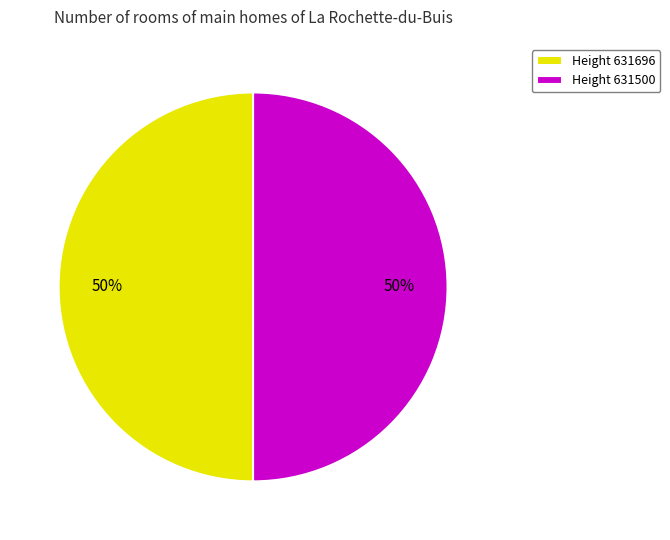

To the nearest percent, what percentage of the pie is Height 631500?

50%